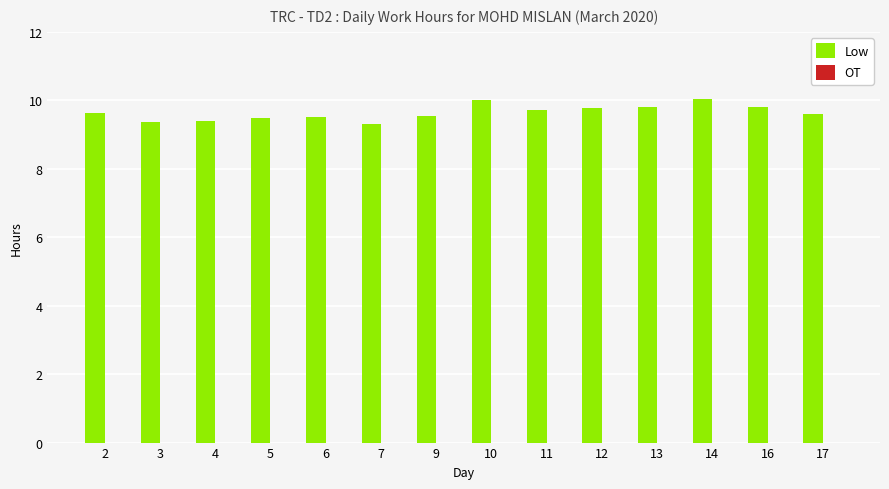

What is the minimum value shown in the chart?

9.3